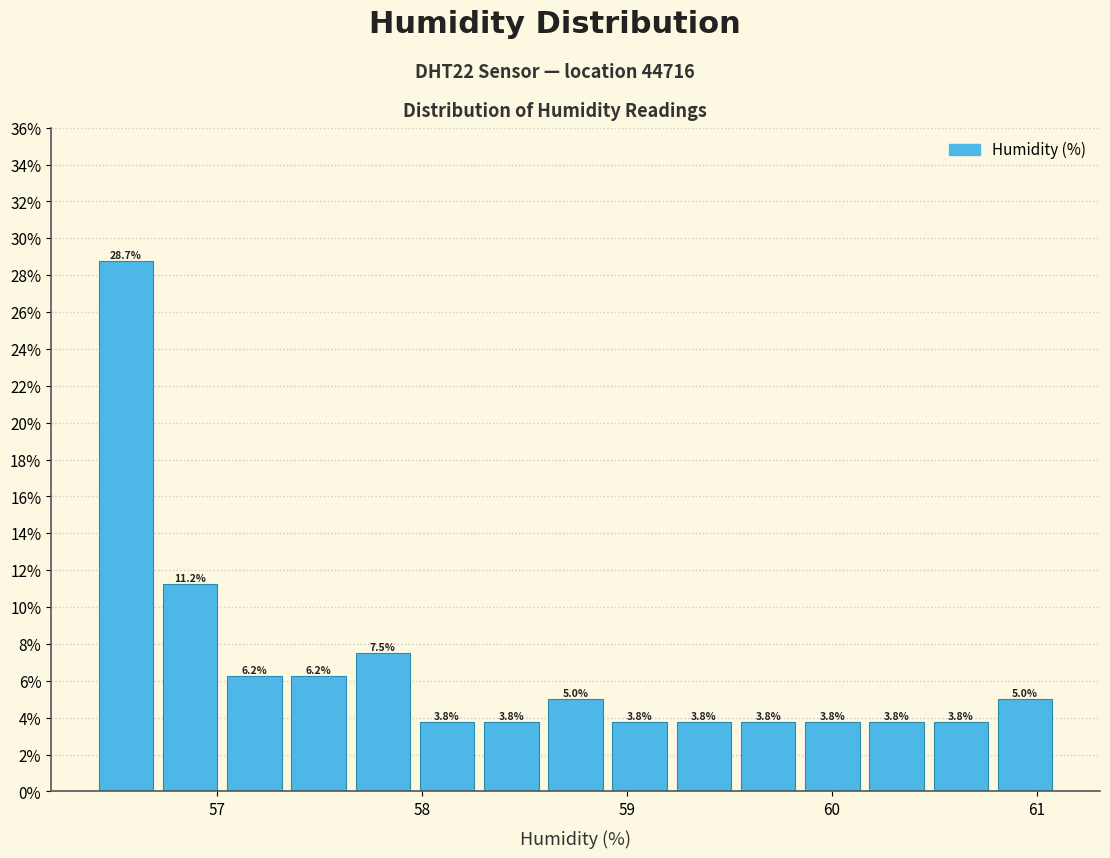

Around what value on the x-axis is the tallest bar? Give the approximate position of its centre, as read against the axis.

56.6